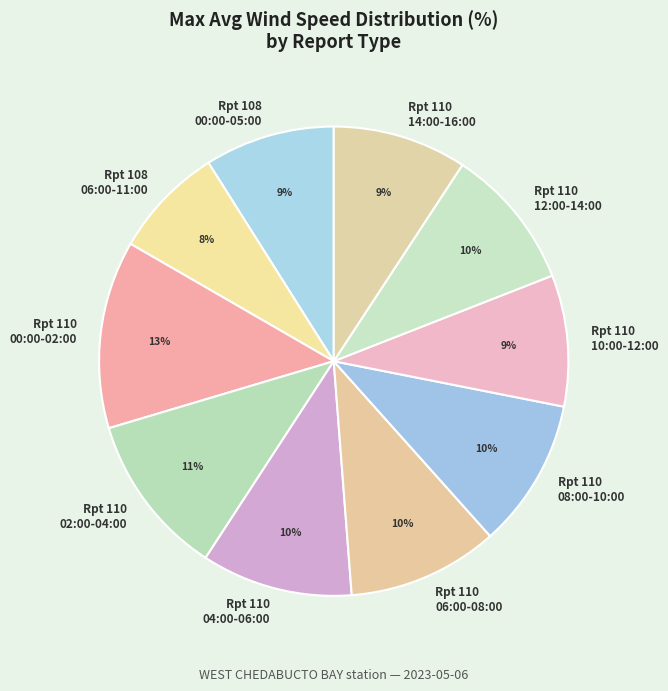

To the nearest percent, what is the average slice percentage?

10%